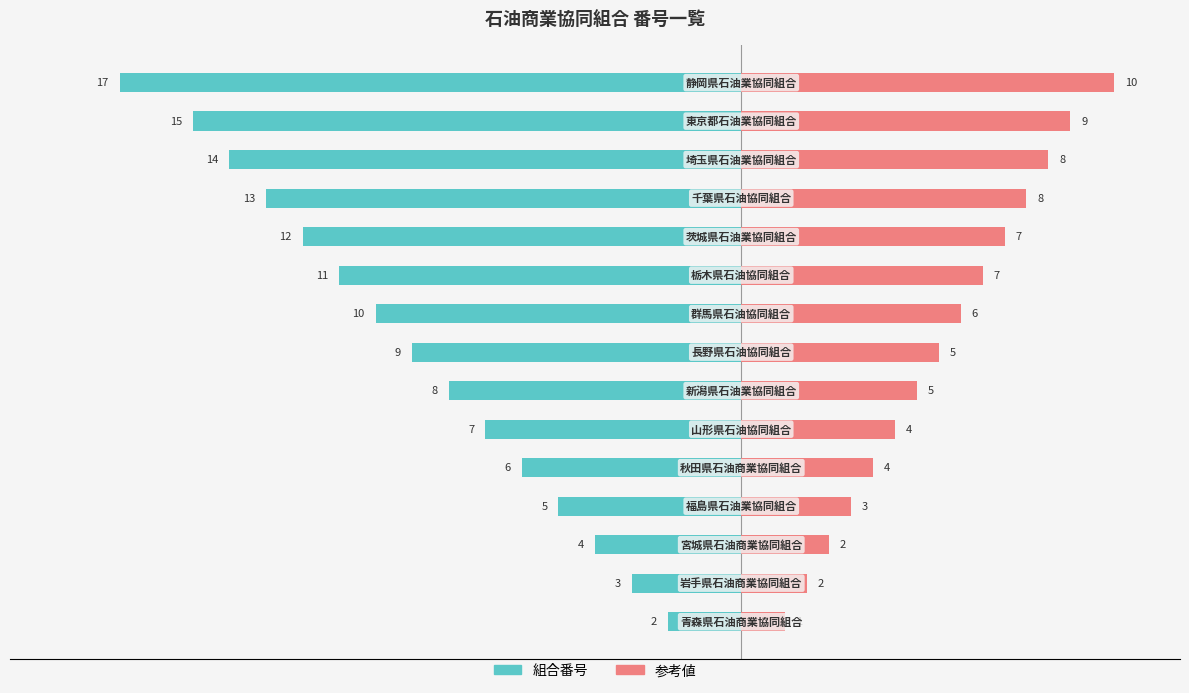

Count the number of categories in the chart.

15